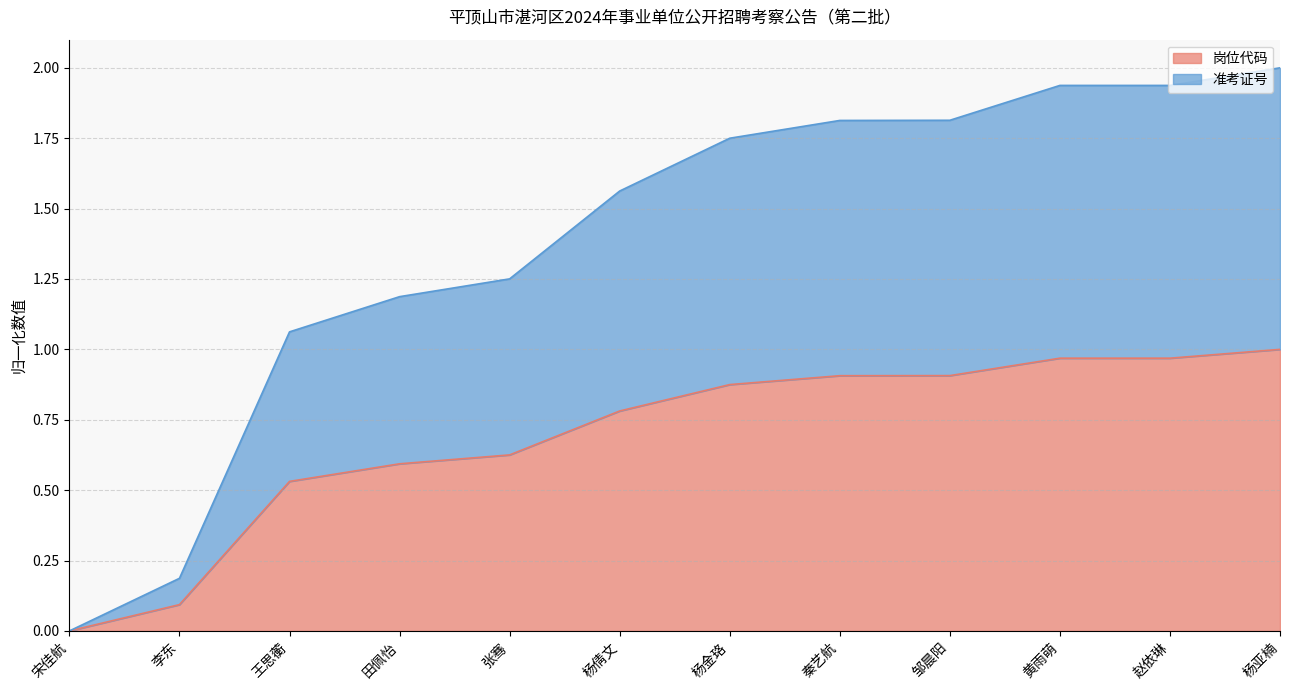

At which category does the chart reach its minimum across all series?

宋佳航